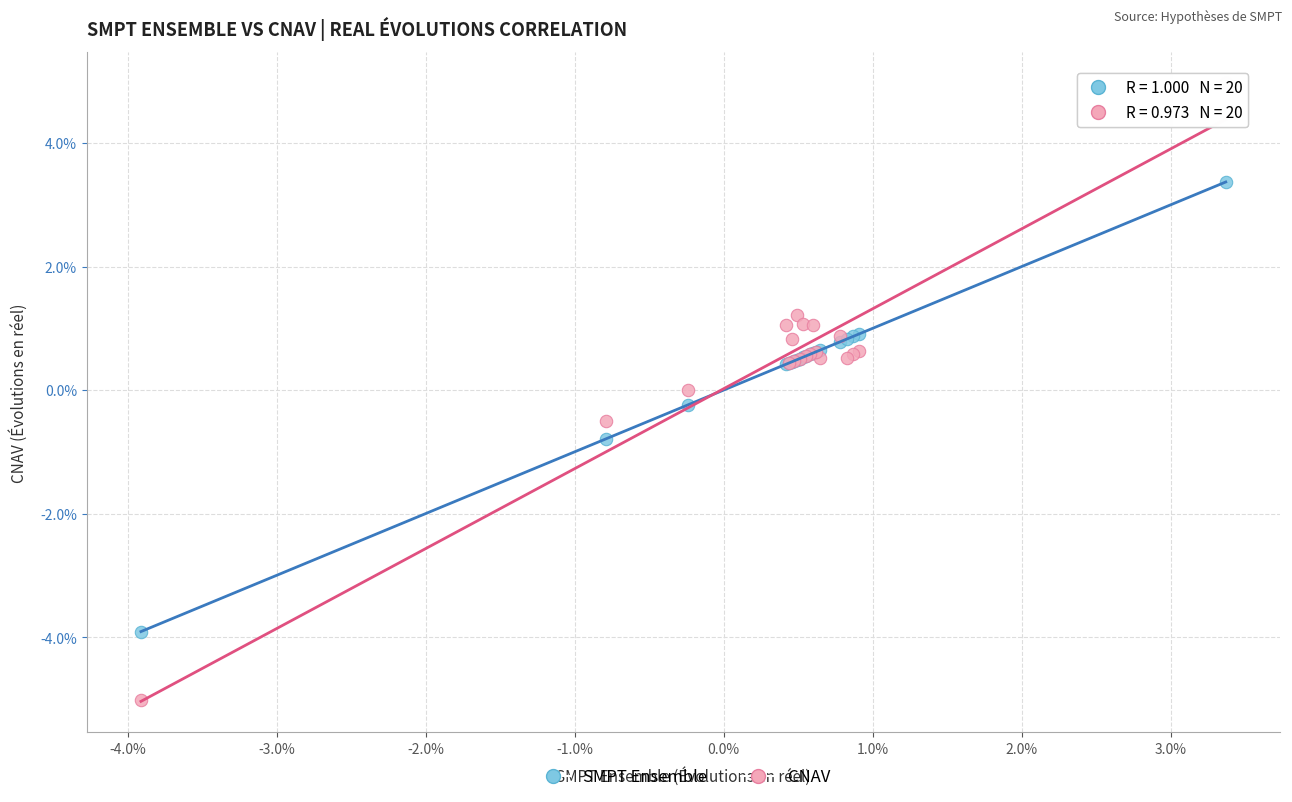

What are all the series names shown in the legend?

SMPT Ensemble, CNAV